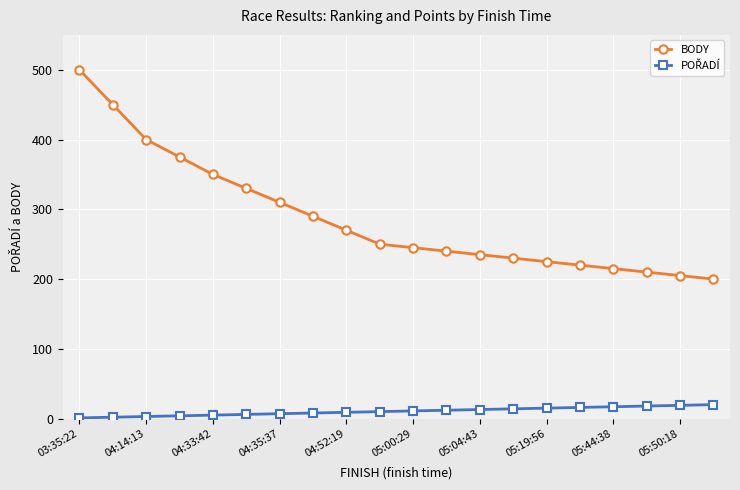

Which series has the largest range (max minus min)?

BODY